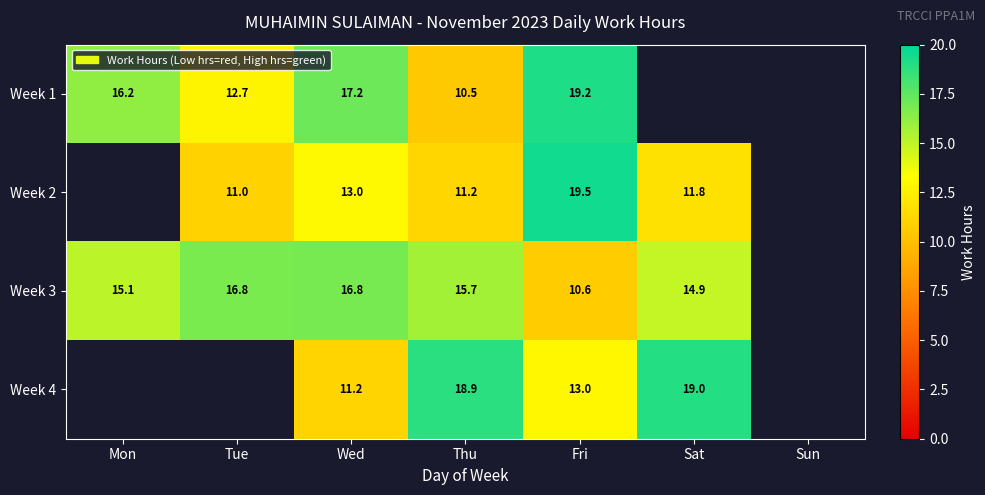

At which label does Week 3 first exceed 15?

Mon